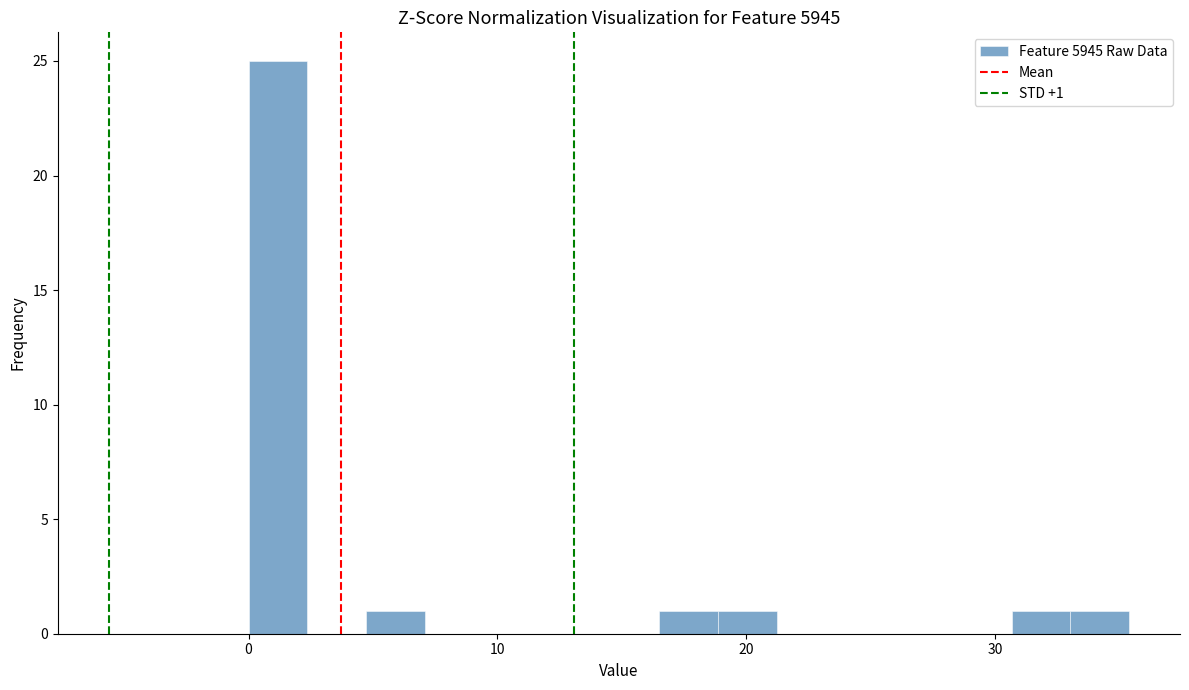

Read against the x-axis, roughly where is the centre of the tallest bar?

1